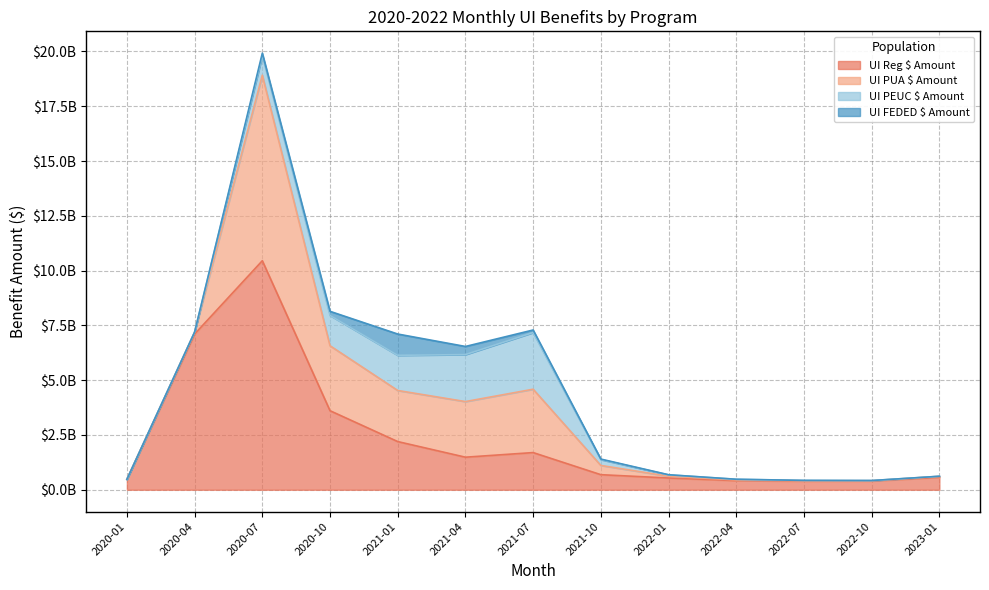

List the labels in order of UI PEUC $ Amount value, largest first.

2021-07, 2021-04, 2021-01, 2020-10, 2020-07, 2021-10, 2022-01, 2022-04, 2022-07, 2022-10, 2023-01, 2020-01, 2020-04